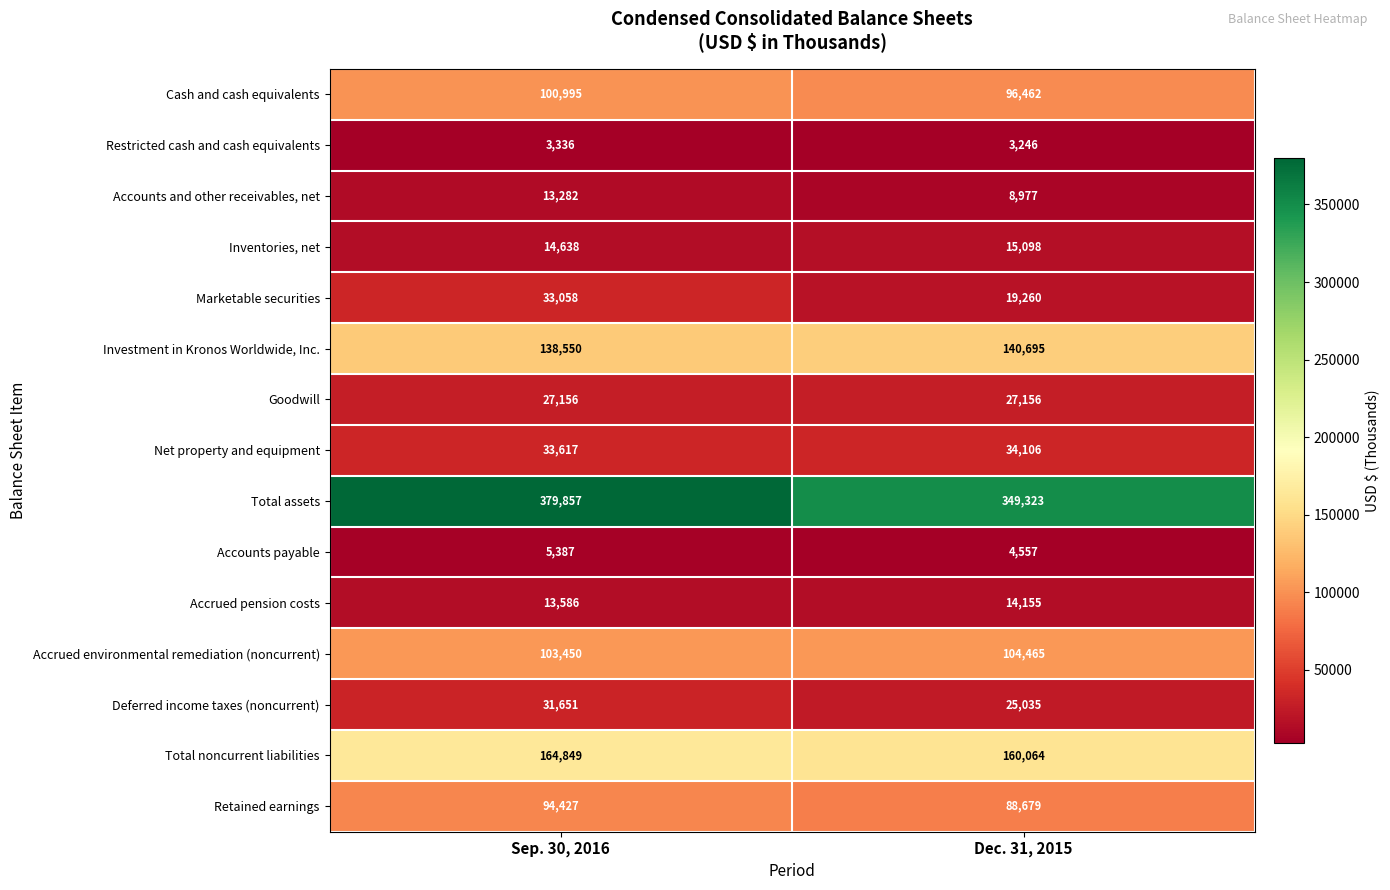

Reading left to right, transcribe all the data shown in this chart.

Cash and cash equivalents: Sep. 30, 2016=100995	Dec. 31, 2015=96462
Restricted cash and cash equivalents: Sep. 30, 2016=3336	Dec. 31, 2015=3246
Accounts and other receivables, net: Sep. 30, 2016=13282	Dec. 31, 2015=8977
Inventories, net: Sep. 30, 2016=14638	Dec. 31, 2015=15098
Marketable securities: Sep. 30, 2016=33058	Dec. 31, 2015=19260
Investment in Kronos Worldwide, Inc.: Sep. 30, 2016=138550	Dec. 31, 2015=140695
Goodwill: Sep. 30, 2016=27156	Dec. 31, 2015=27156
Net property and equipment: Sep. 30, 2016=33617	Dec. 31, 2015=34106
Total assets: Sep. 30, 2016=379857	Dec. 31, 2015=349323
Accounts payable: Sep. 30, 2016=5387	Dec. 31, 2015=4557
Accrued pension costs: Sep. 30, 2016=13586	Dec. 31, 2015=14155
Accrued environmental remediation (noncurrent): Sep. 30, 2016=103450	Dec. 31, 2015=104465
Deferred income taxes (noncurrent): Sep. 30, 2016=31651	Dec. 31, 2015=25035
Total noncurrent liabilities: Sep. 30, 2016=164849	Dec. 31, 2015=160064
Retained earnings: Sep. 30, 2016=94427	Dec. 31, 2015=88679